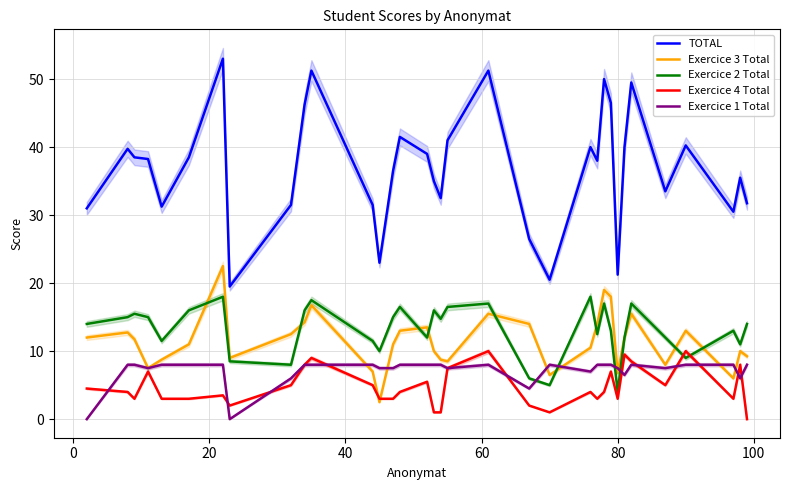

What is the maximum value for Exercice 1 Total?

8.0